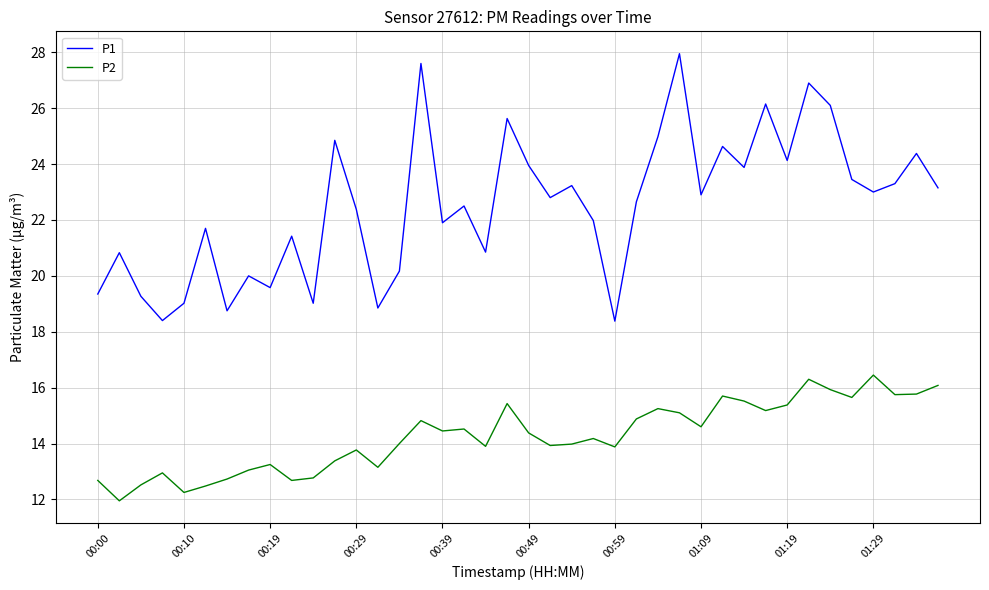

Rank the series by their average value, from lowest to highest.

P2, P1